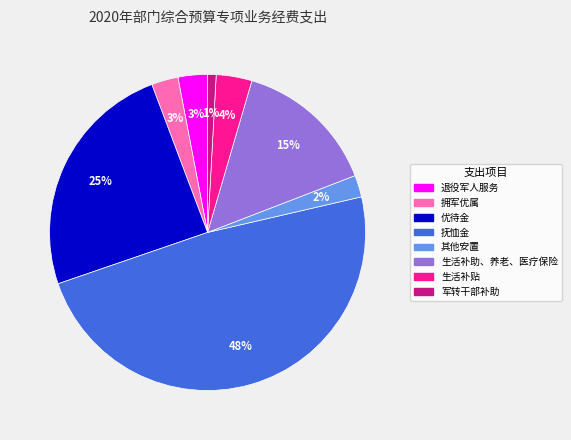

To the nearest percent, what portion does 优待金 represent?

25%